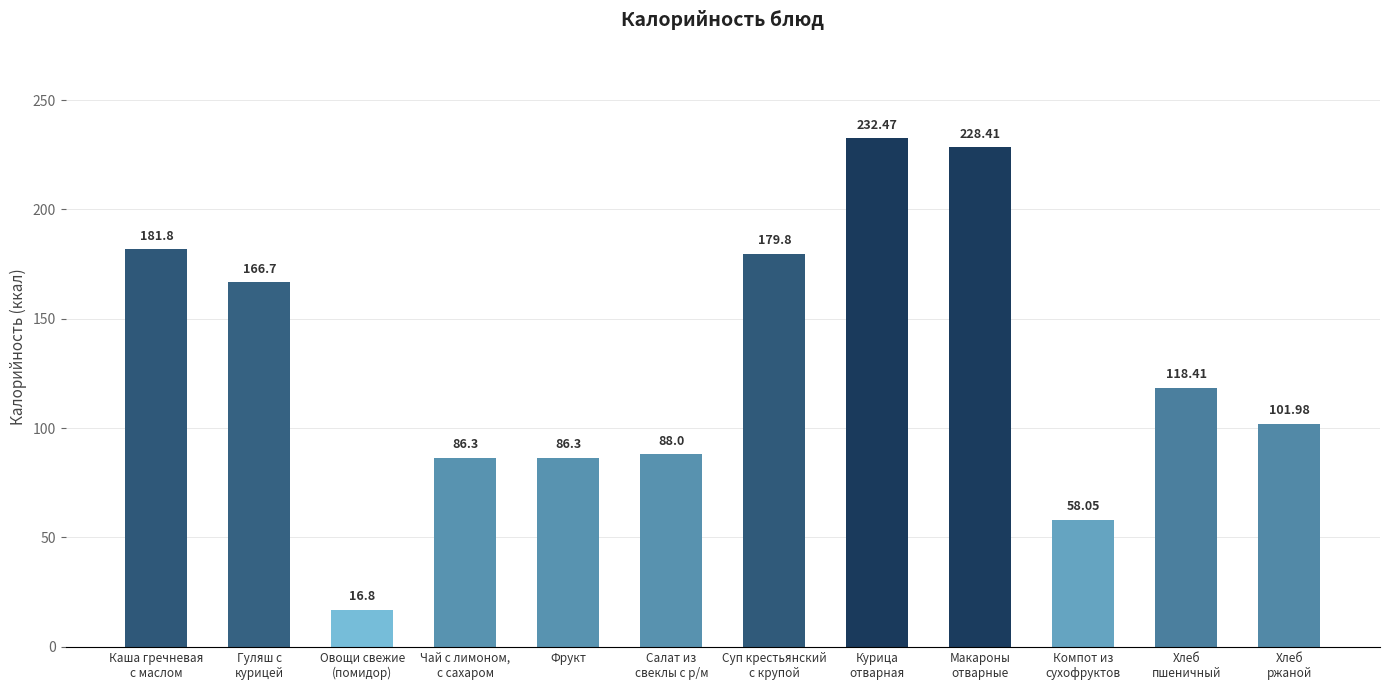

What is the sum of all values?

1545.0